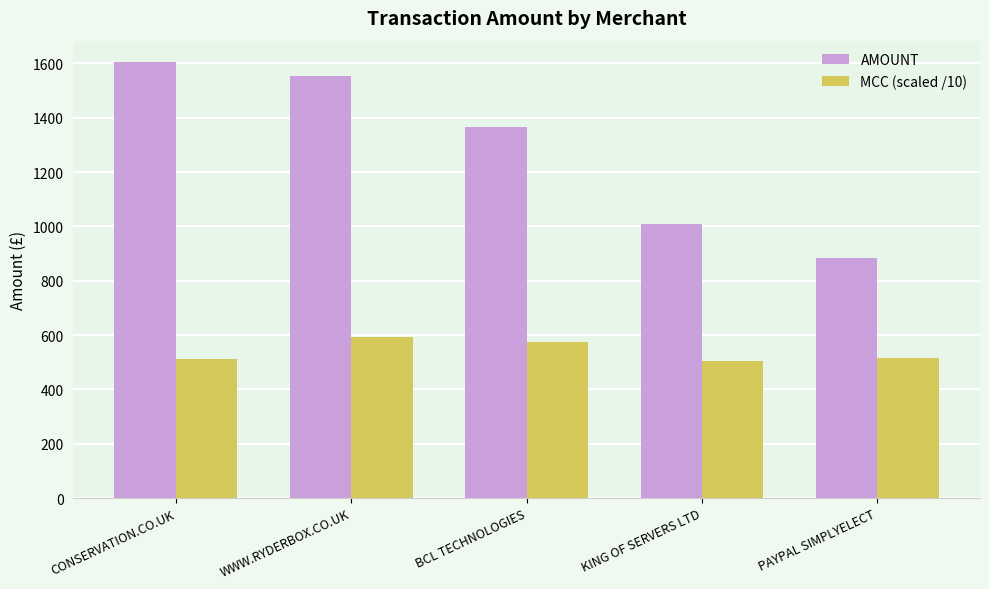

What is the label of the 4th bar from the right?

WWW.RYDERBOX.CO.UK